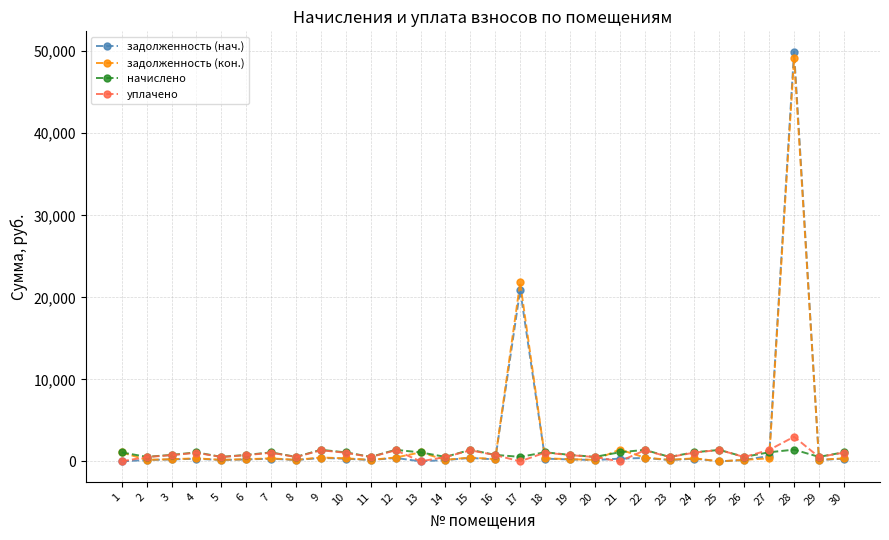

Which series has the widest spread of values?

задолженность (нач.)